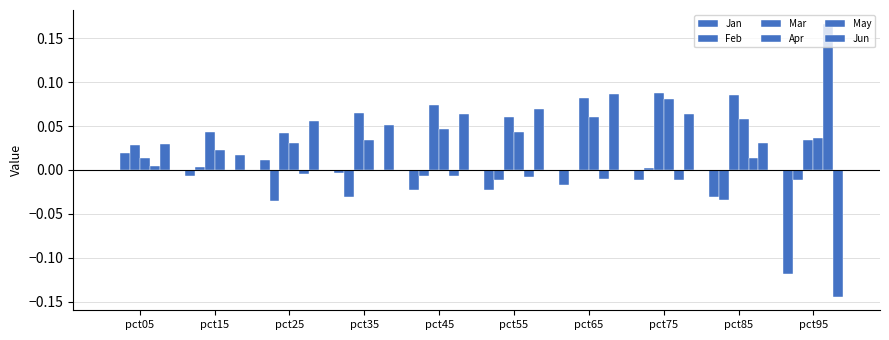

How many groups of bars are there?

10